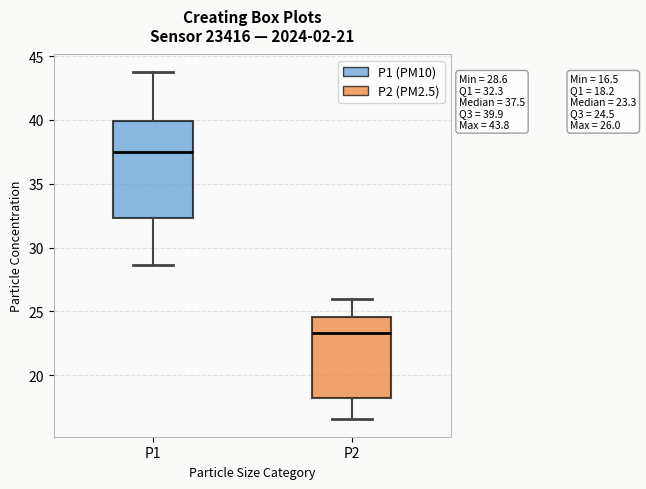

Comparing the boxes themselves (not the whiskers), which one is the tallest?

P1